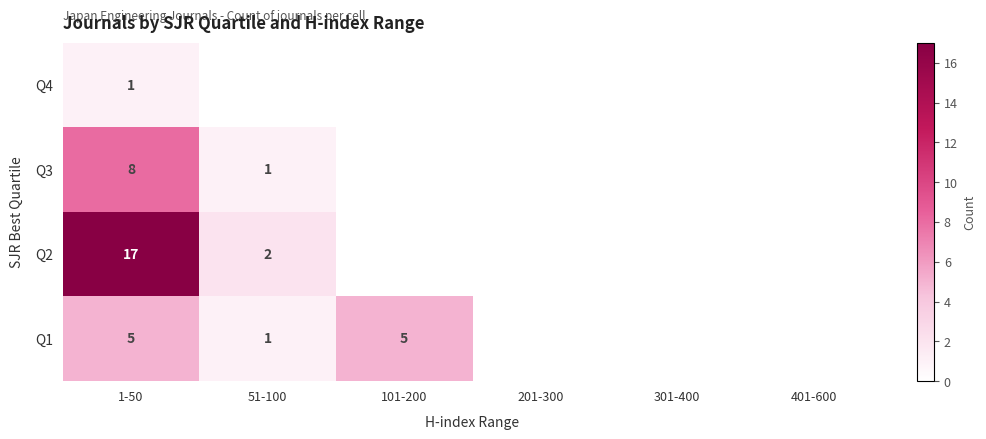

At which category is the sum across all series the highest?

1-50